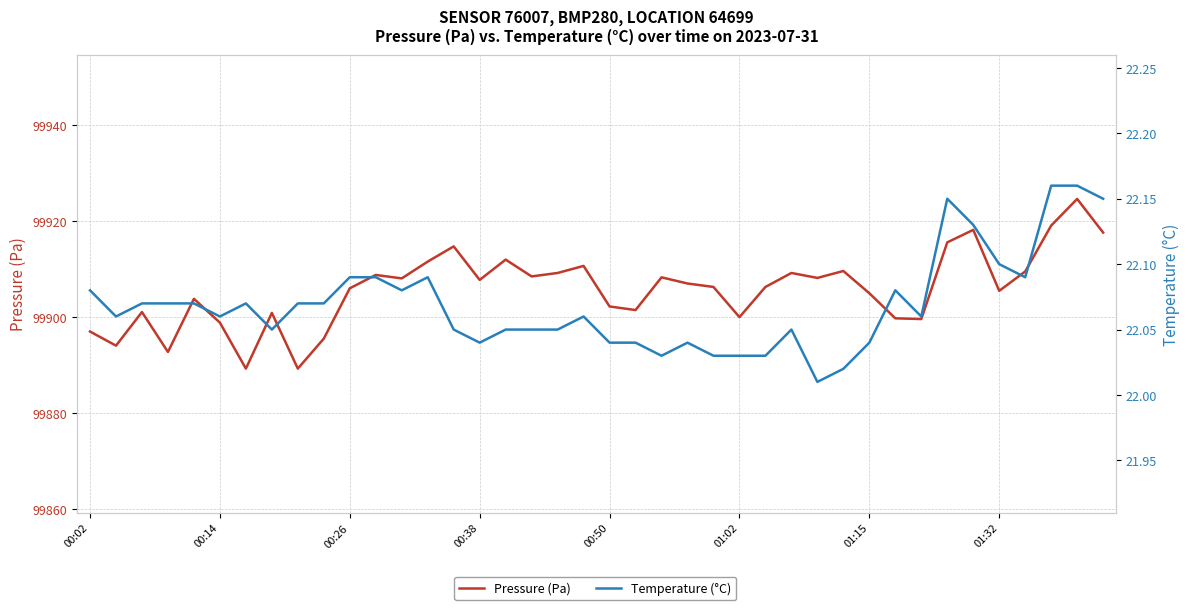

The Temperature (°C) series shows 22.1 at 27. True or false?

True